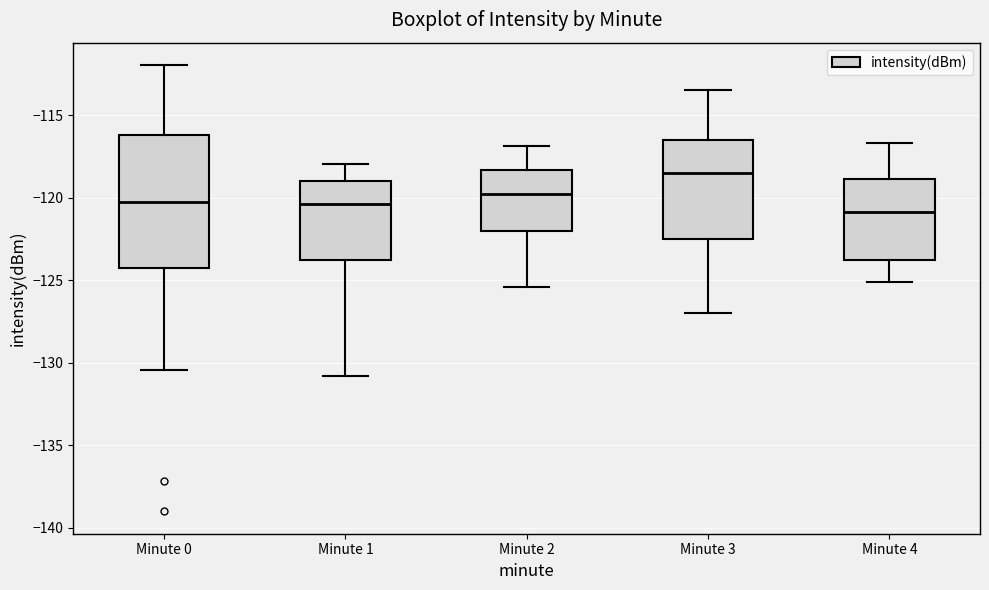

Reading left to right, read every box against the y-axis: the position of its median line, the range the box covers, and the ends of its whiskers. The values are not printed on the chart, so give them approximately, as read against the axis.

Minute 0: median -120.0, box -124.5 to -116.0, whiskers -130.5 to -112.0
Minute 1: median -120.5, box -124.0 to -119.0, whiskers -131.0 to -118.0
Minute 2: median -120.0, box -122.0 to -118.5, whiskers -125.5 to -117.0
Minute 3: median -118.5, box -122.5 to -116.5, whiskers -127.0 to -113.5
Minute 4: median -121.0, box -124.0 to -119.0, whiskers -125.0 to -116.5